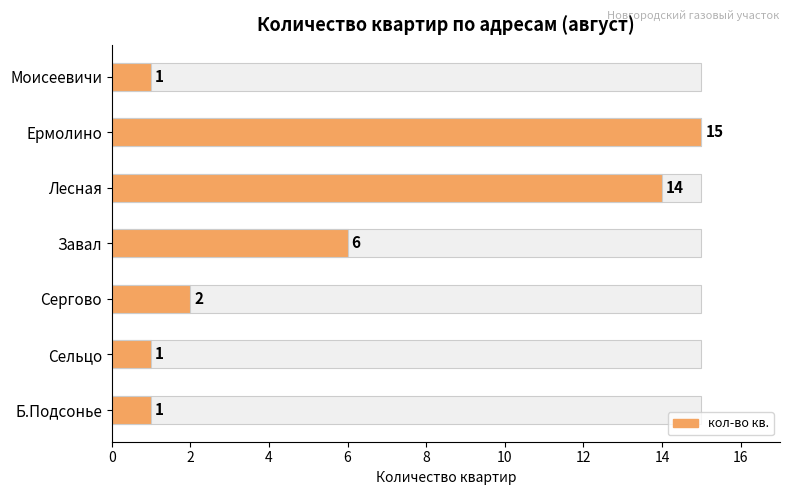

At which category does the chart reach its peak across all series?

Ермолино